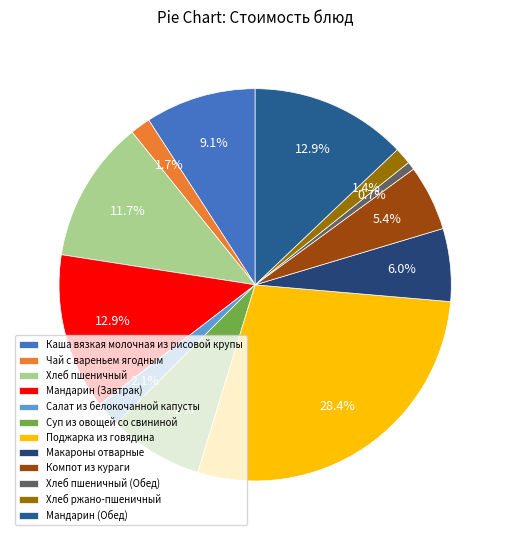

Rank the categories by value from highest to lowest.

Поджарка из говядина, Мандарин (Завтрак), Мандарин (Обед), Хлеб пшеничный, Каша вязкая молочная из рисовой крупы, Суп из овощей со свининой, Макароны отварные, Компот из кураги, Салат из белокочанной капусты, Чай с вареньем ягодным, Хлеб ржано-пшеничный, Хлеб пшеничный (Обед)